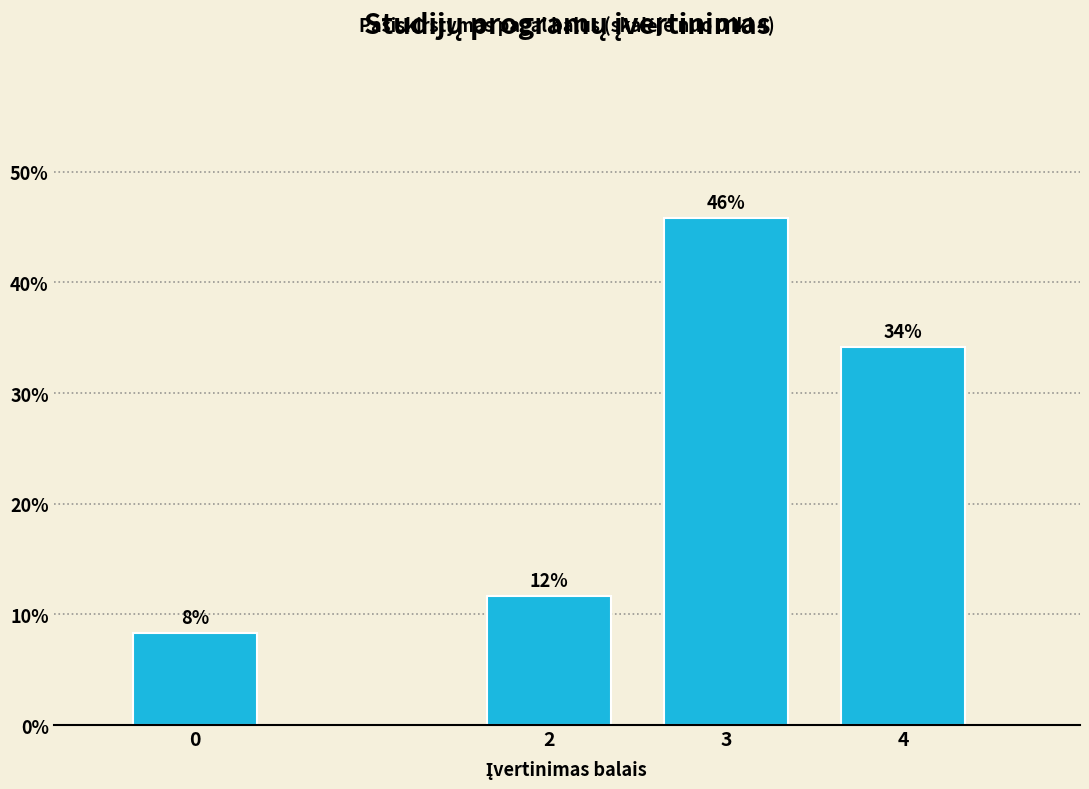

What is the approximate value at 3?

45.8